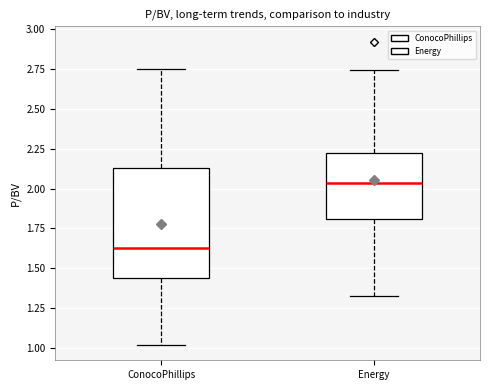

Reading left to right, read every box against the y-axis: the position of its median line, the range the box covers, and the ends of its whiskers. The values are not printed on the chart, so give them approximately, as read against the axis.

ConocoPhillips: median 1.65, box 1.45 to 2.15, whiskers 1.00 to 2.75
Energy: median 2.05, box 1.80 to 2.20, whiskers 1.35 to 2.75